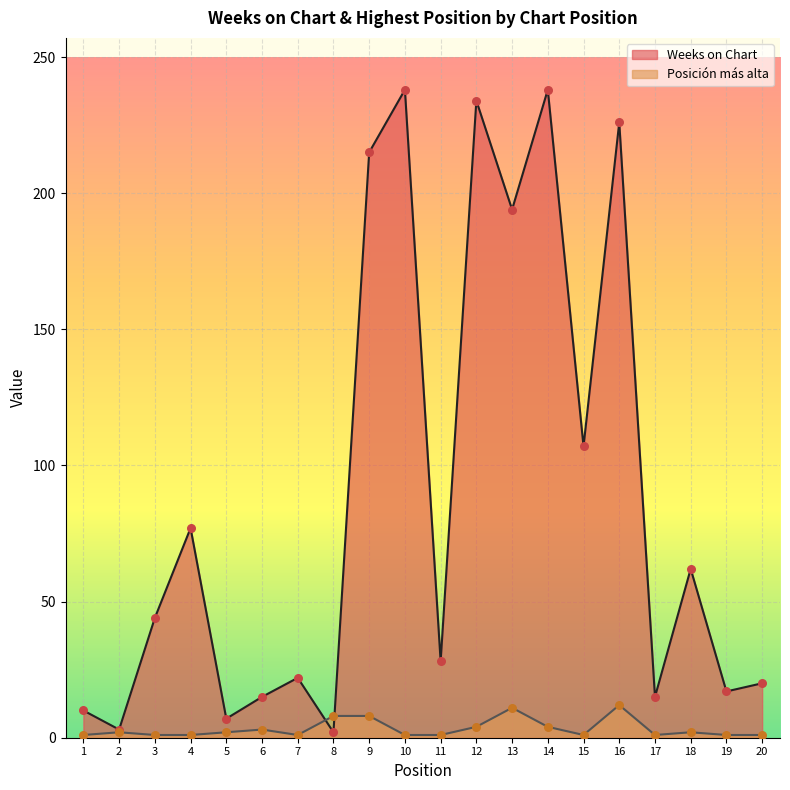

Which series has the widest spread of Y values?

Weeks on Chart